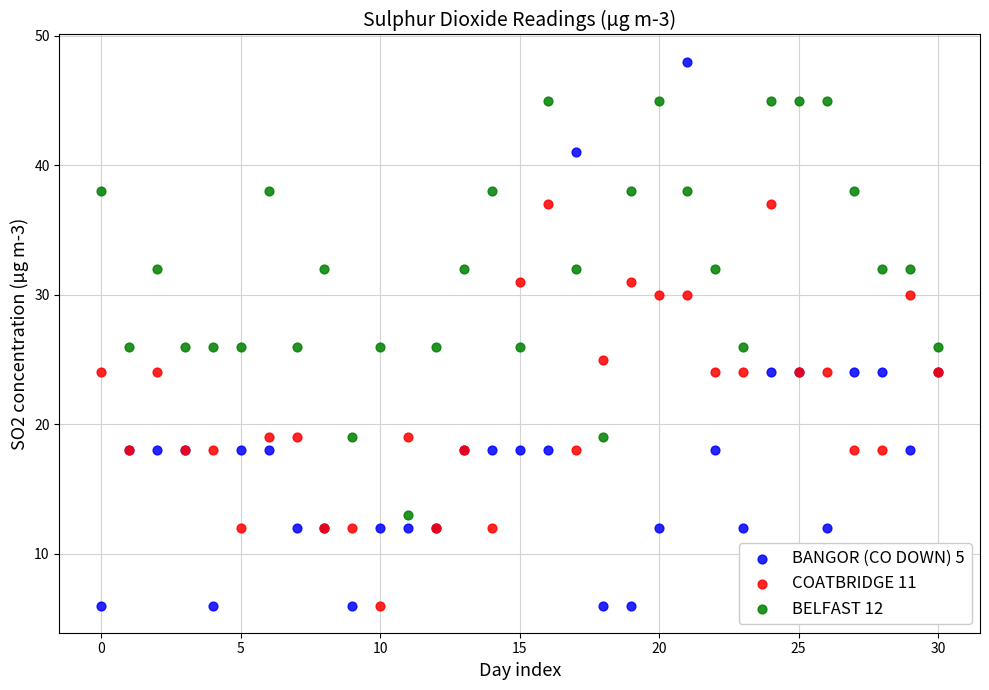

Which series has the largest Y range (max minus min)?

BANGOR (CO DOWN) 5